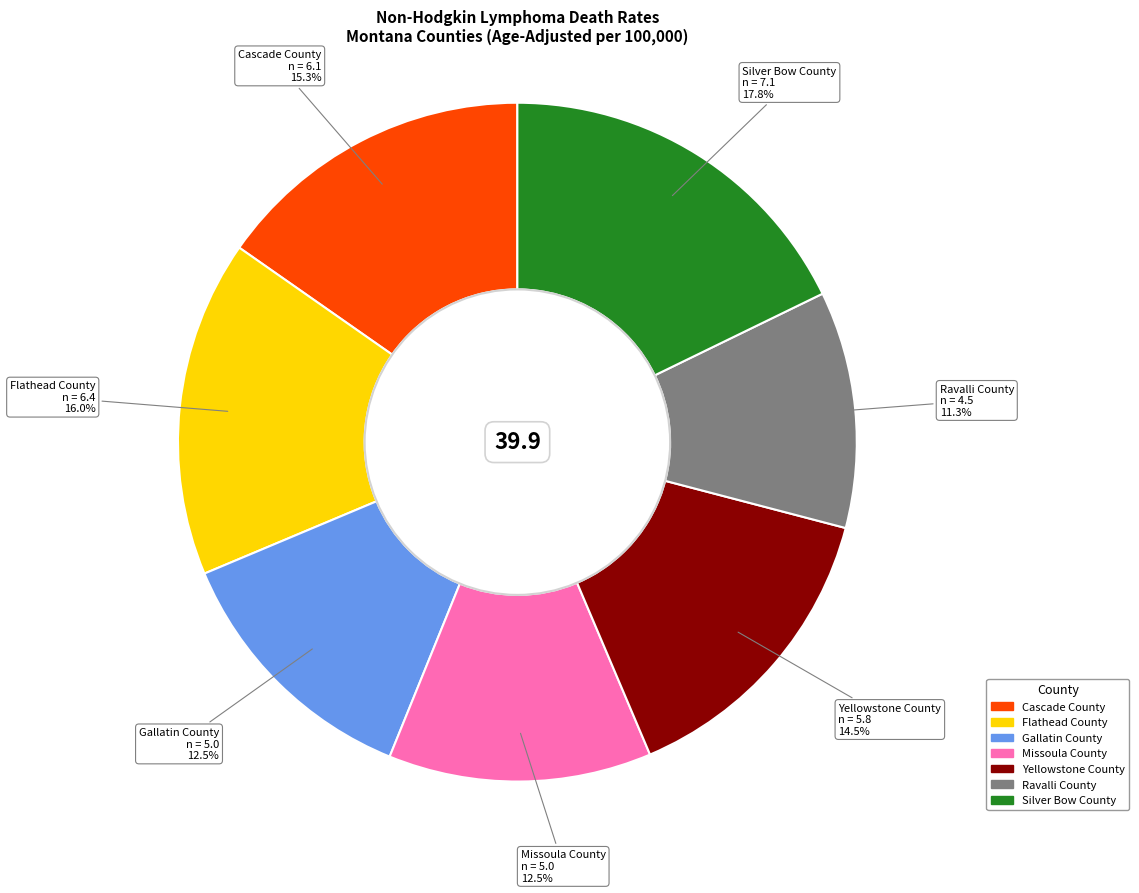

Approximately how many times larger is the value at Missoula County compared to Gallatin County?

1.0